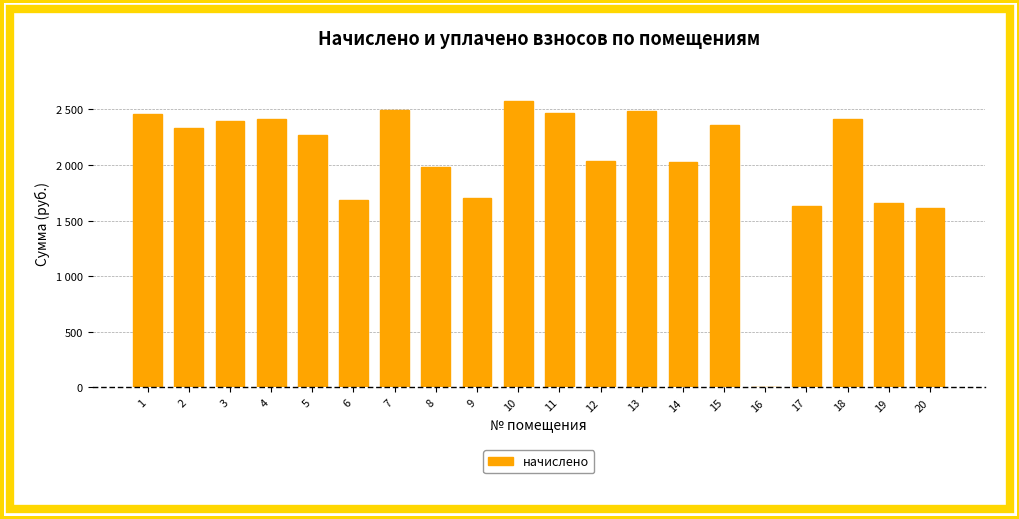

Which has a higher value, 3 or 5?

3